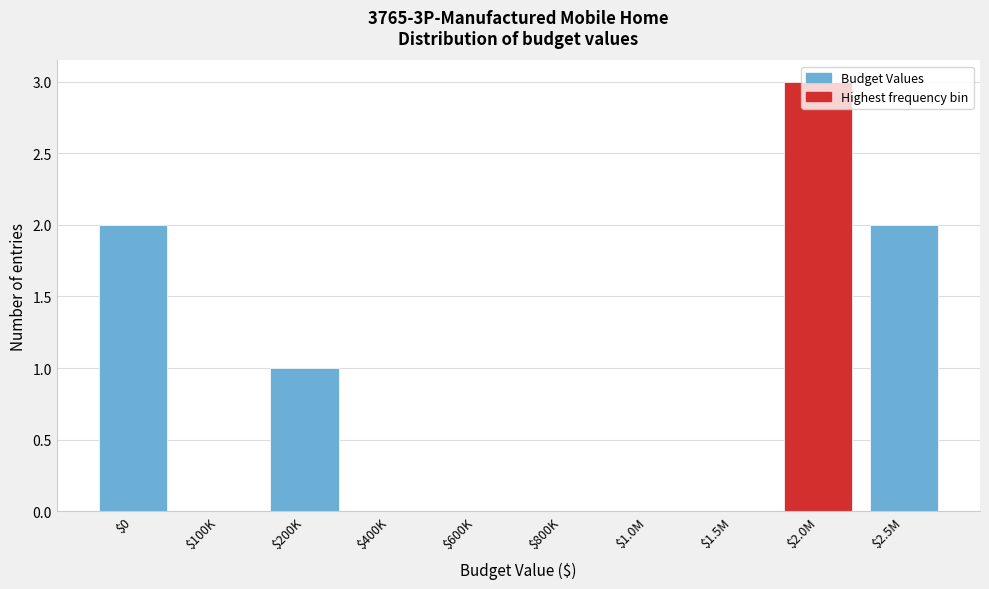

At which category does the chart reach its peak across all series?

$2.0M